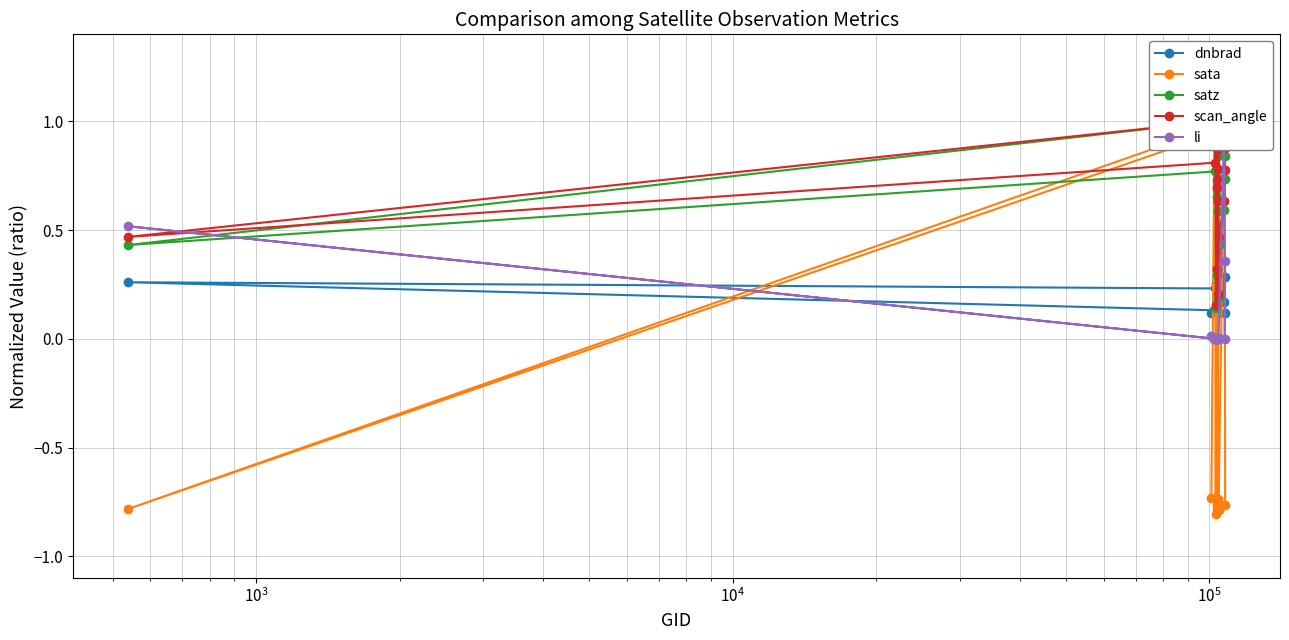

After their last crossing, which series has the higher values: sata or li?

li